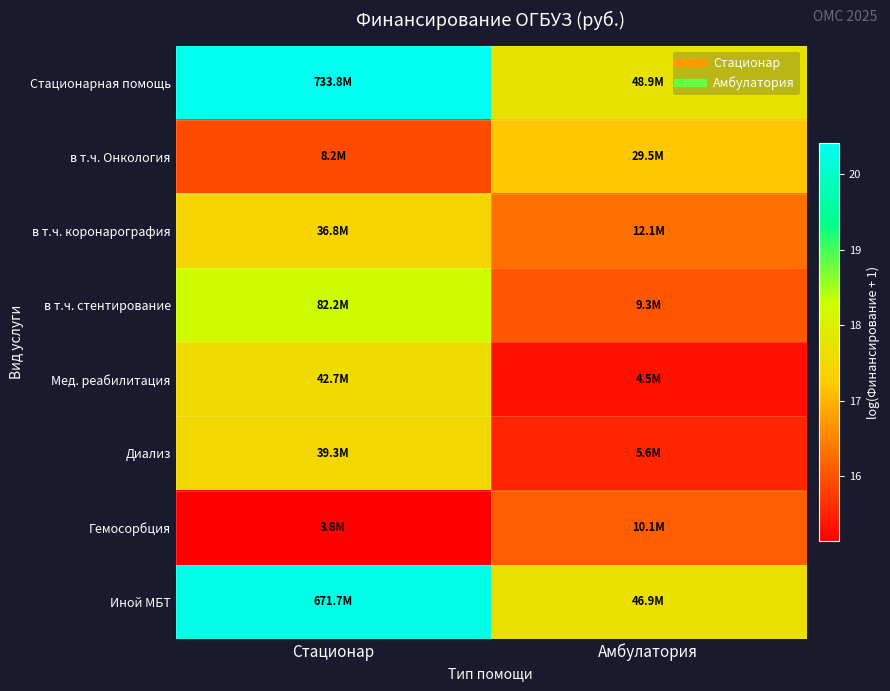

Which label corresponds to the smallest value in the chart?

Стационар